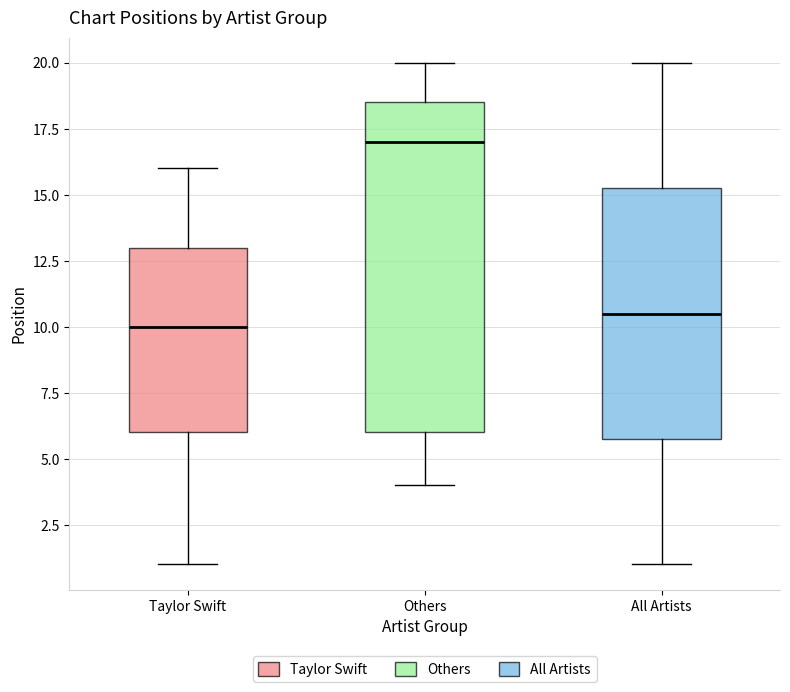

Comparing the boxes themselves (not the whiskers), which one is the tallest?

Others